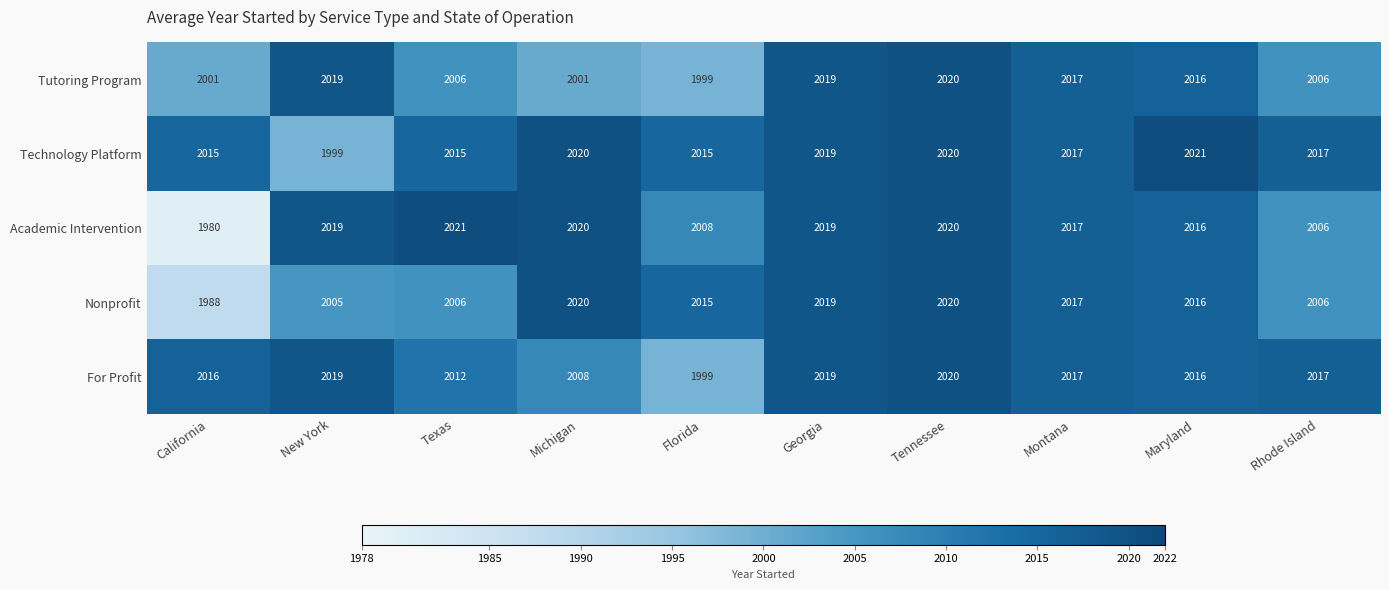

What is the minimum value shown in the chart?

1980